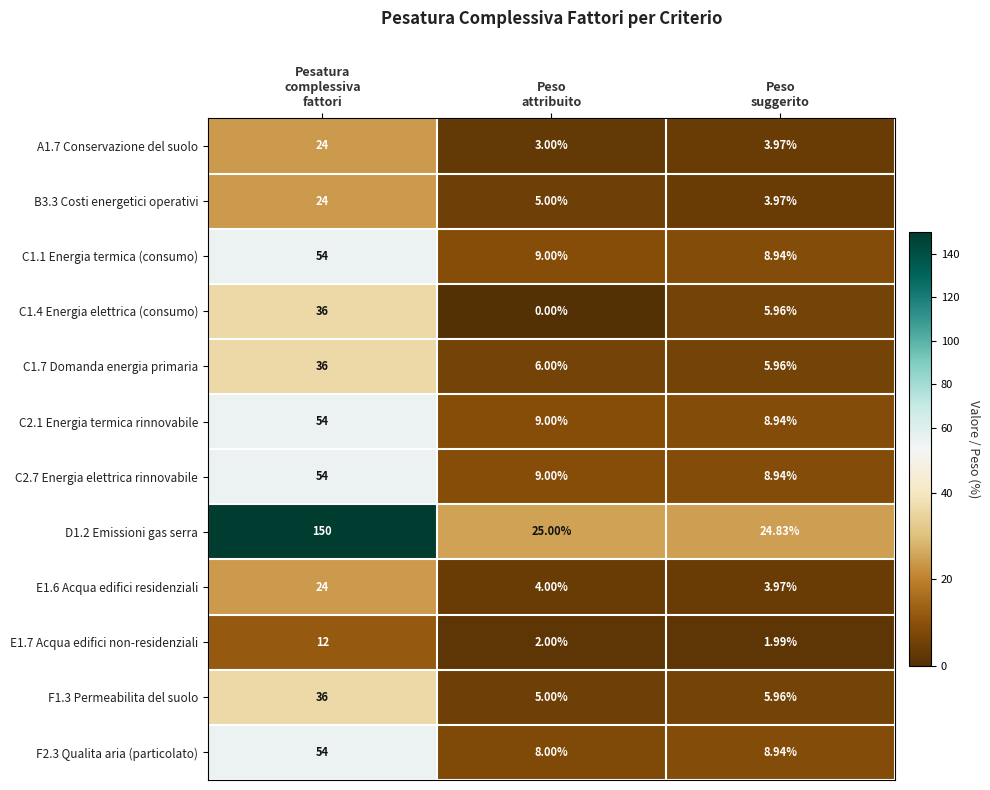

How many data points in C1.7 Domanda energia primaria are less than 6?

1